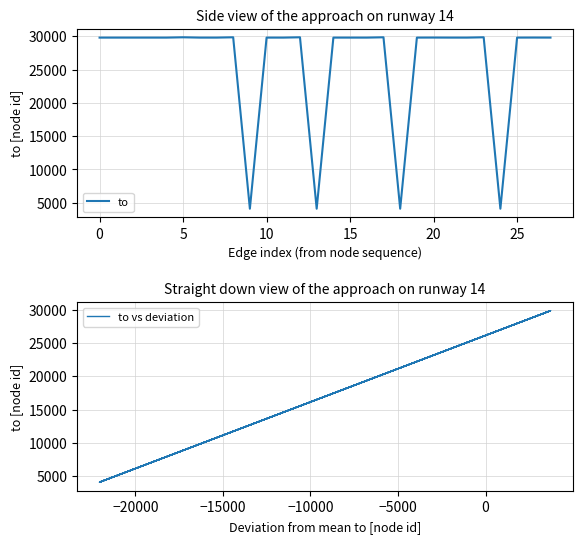

Is it true that to equals 4099 at 18?

True